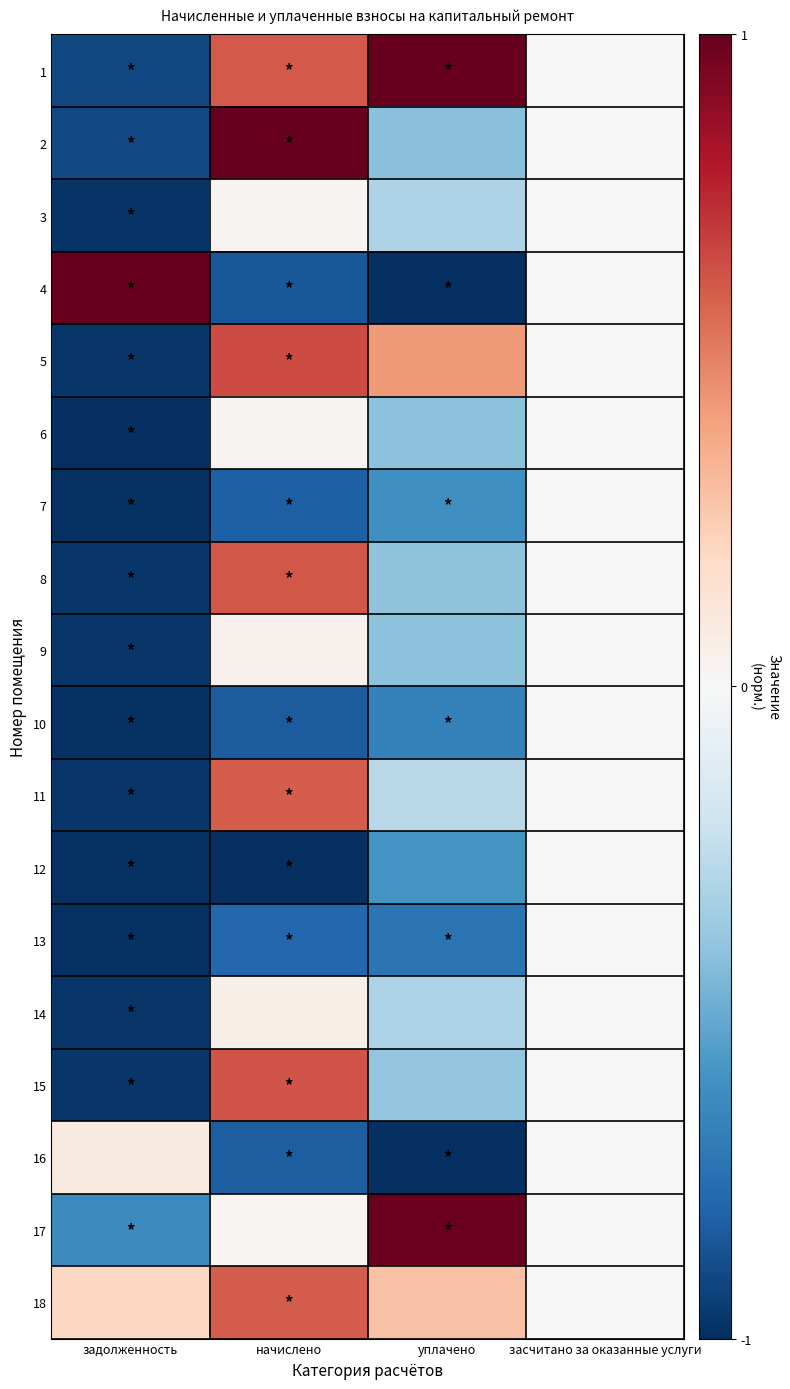

Which series has the largest total across all categories?

18